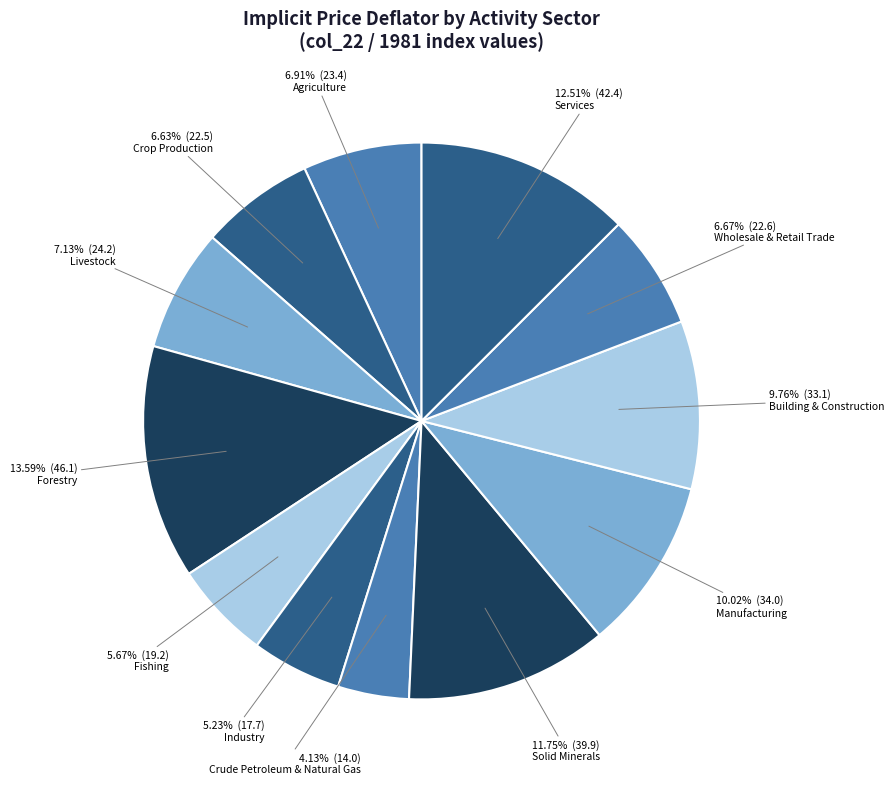

Does Forestry account for over 50% of the chart?

No